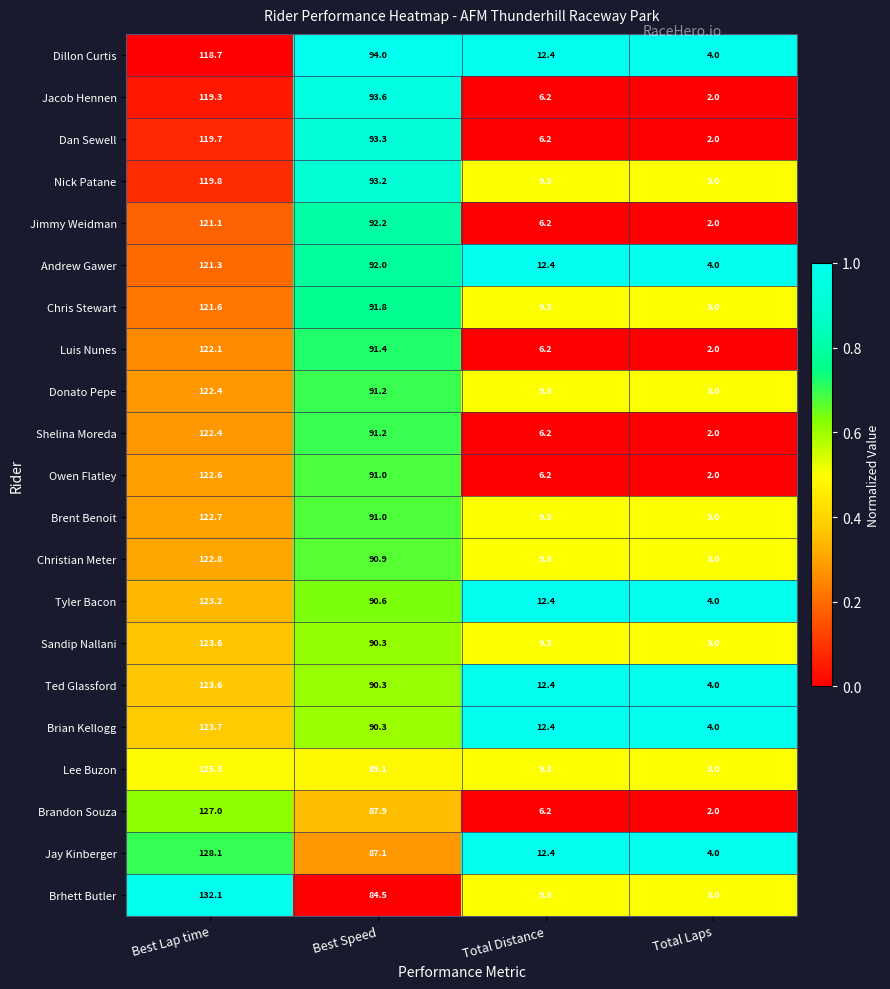

What is the approximate value of Andrew Gawer at Best Lap time?

121.3